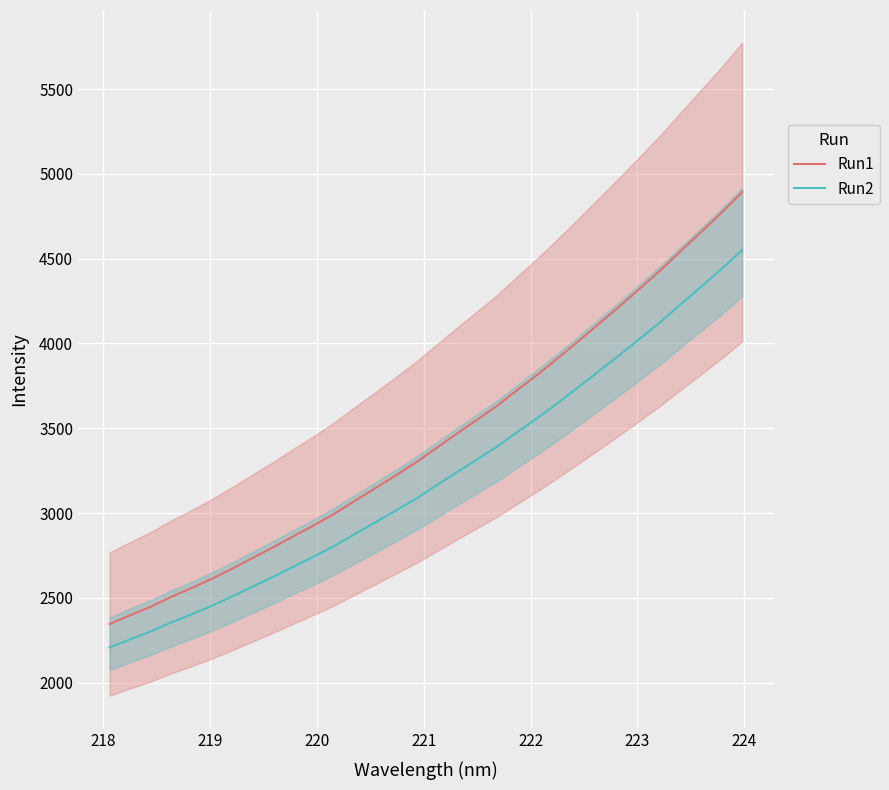

What is the minimum value for Run1?

2346.0